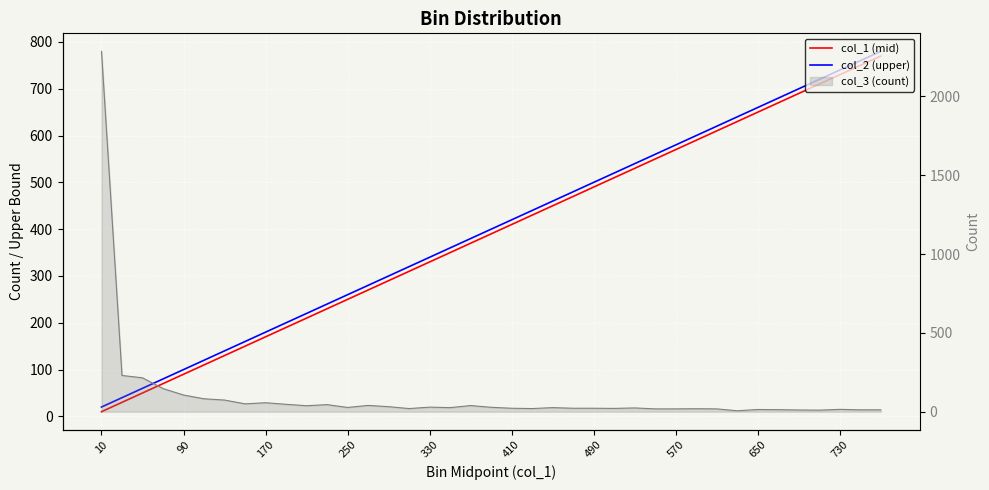

Does the chart display data point markers on the line(s)?

No